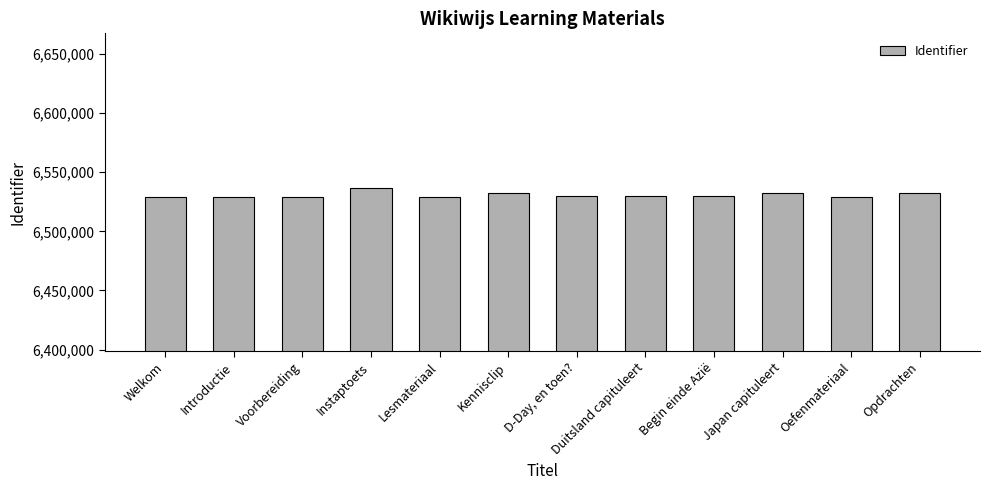

What is the label of the 5th bar from the left?

Lesmateriaal